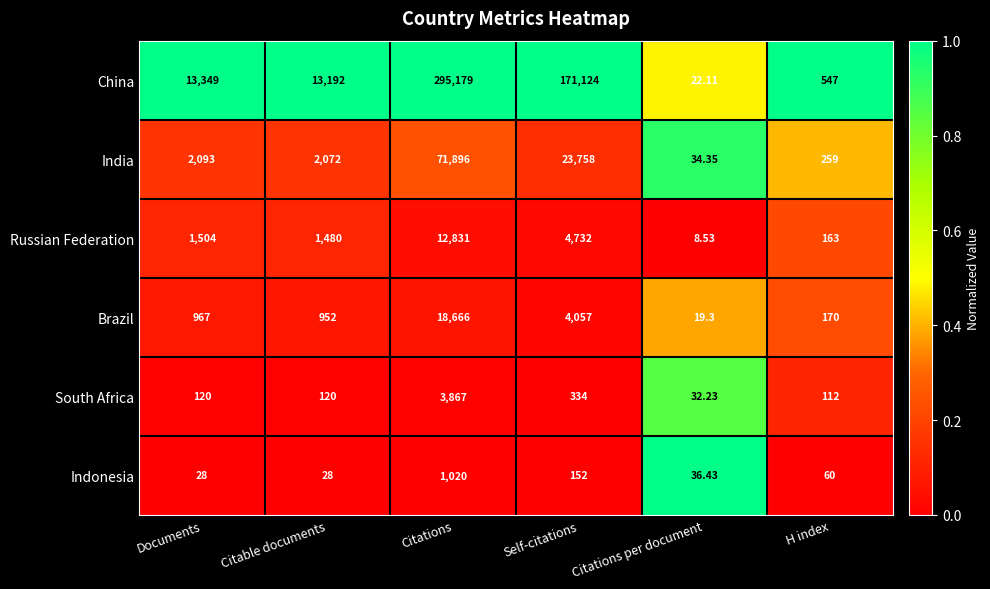

How many categories are shown in the chart?

6